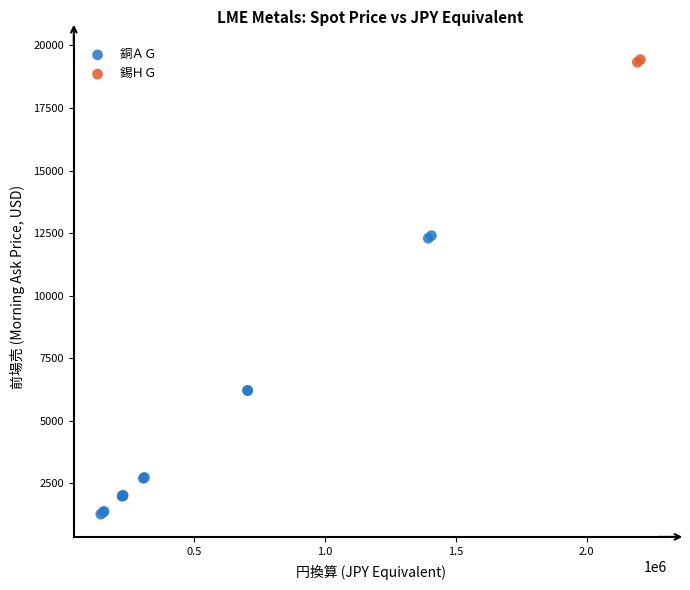

What are all the series names shown in the legend?

銅ＡＧ, 錫ＨＧ